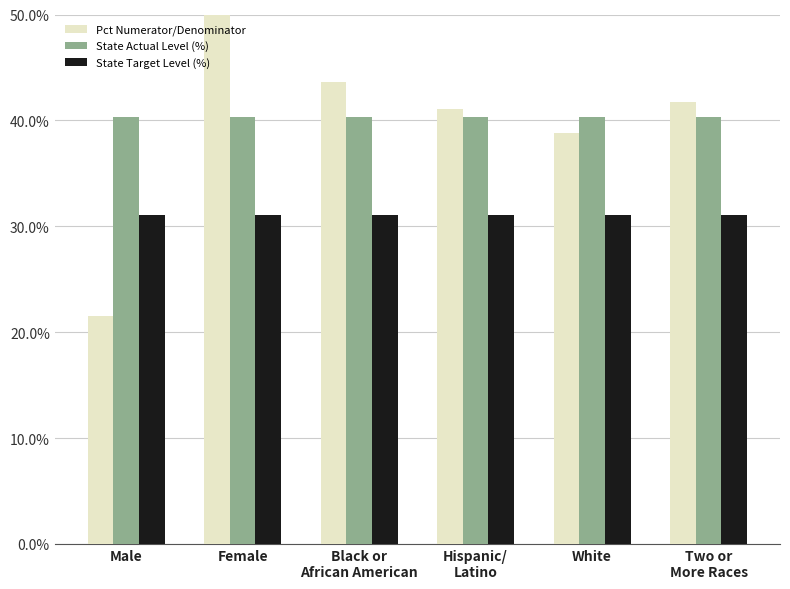

How many groups of bars are there?

6